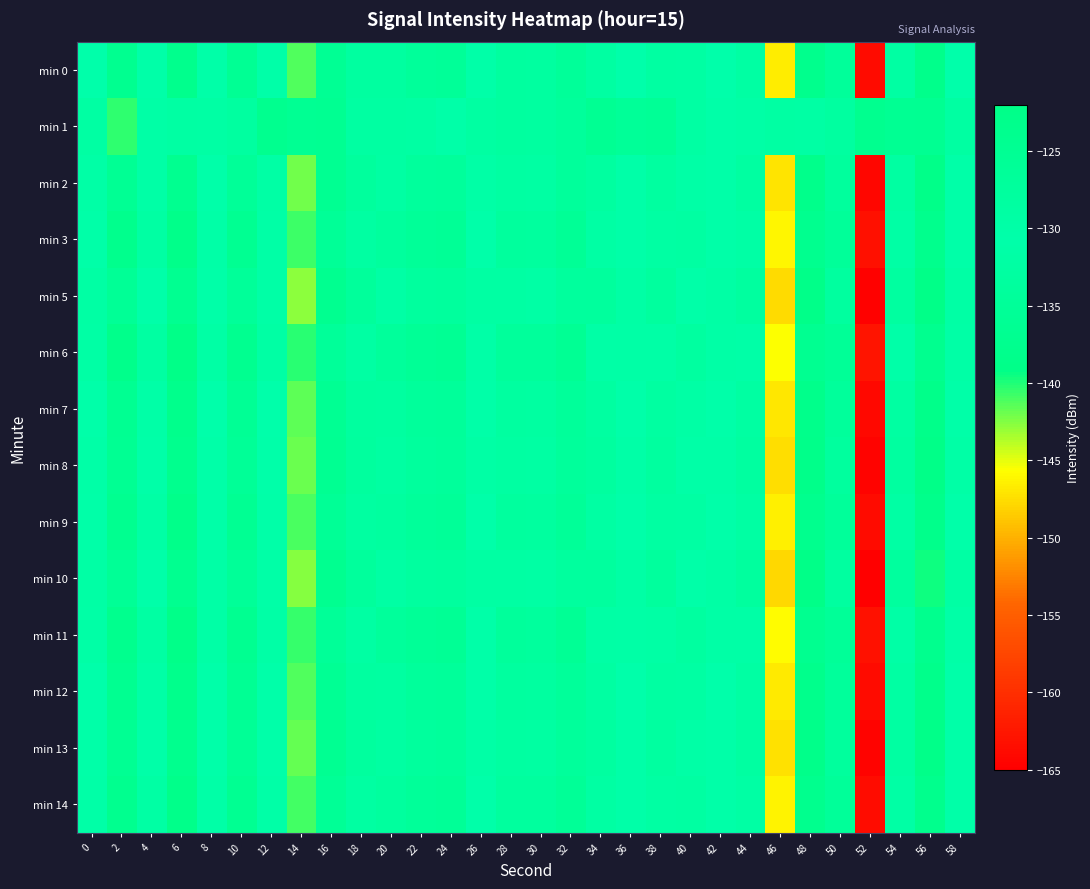

At which category is the sum across all series the highest?

6